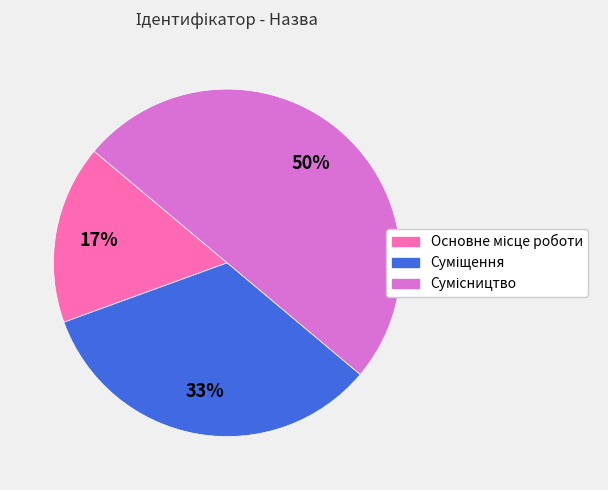

To the nearest percent, what is the difference between the largest and smallest slice percentages?

33%